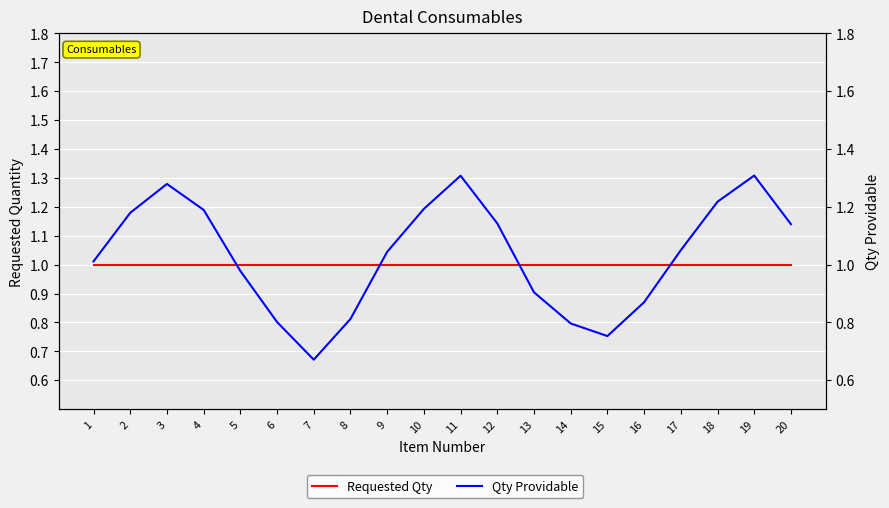

What is the maximum value shown in the chart?

1.3